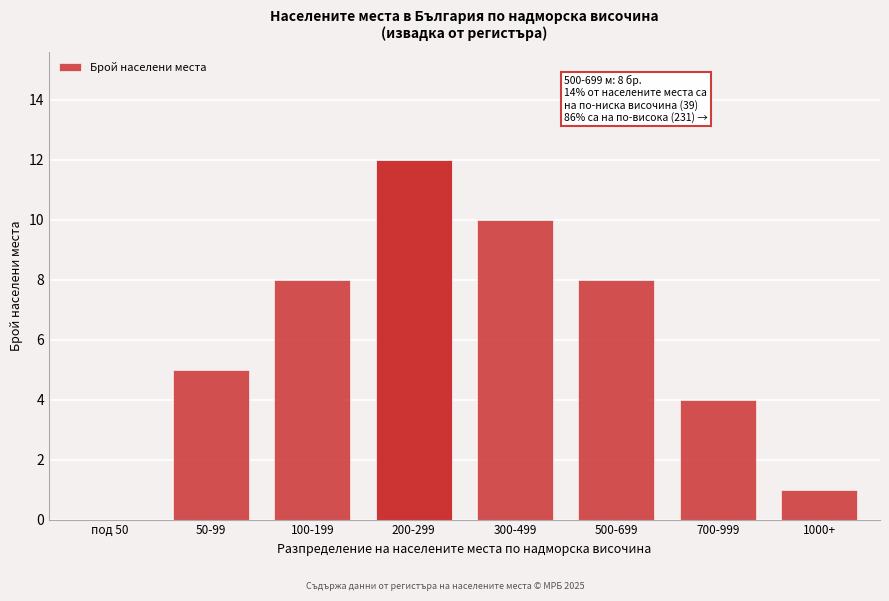

Reading left to right, transcribe all the data shown in this chart.

под 50=0	50-99=5	100-199=8	200-299=12	300-499=10	500-699=8	700-999=4	1000+=1